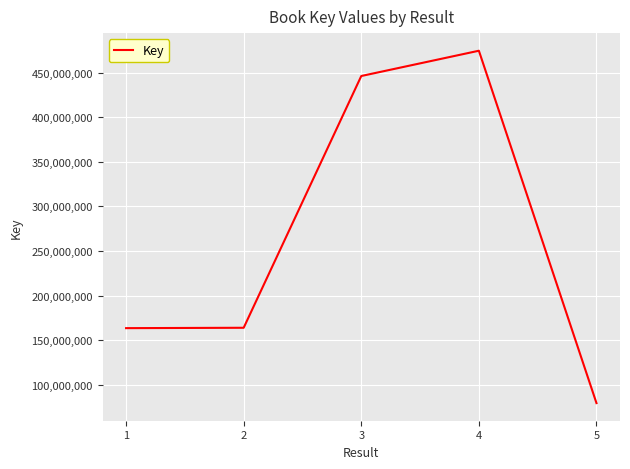

Does the chart have visible grid lines?

Yes